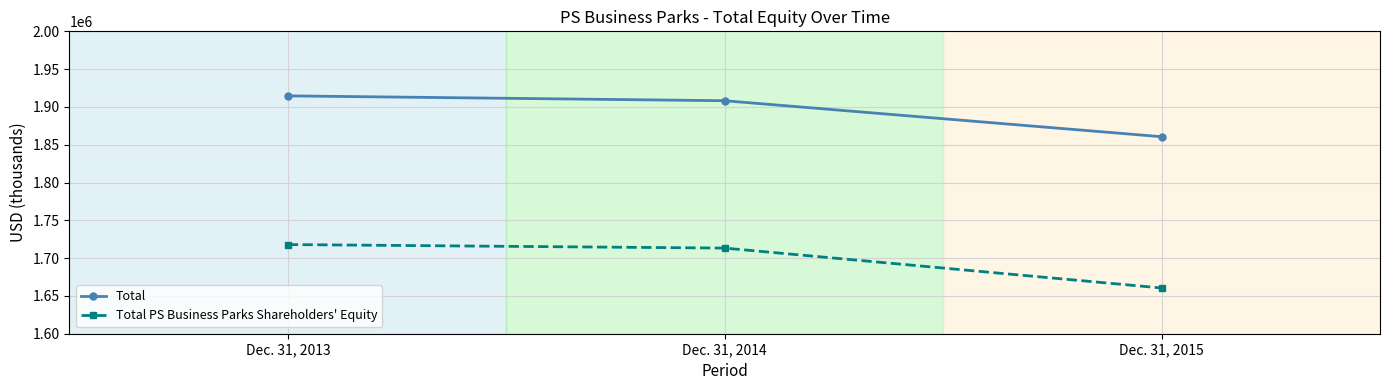

Which series has the largest total across all categories?

Total